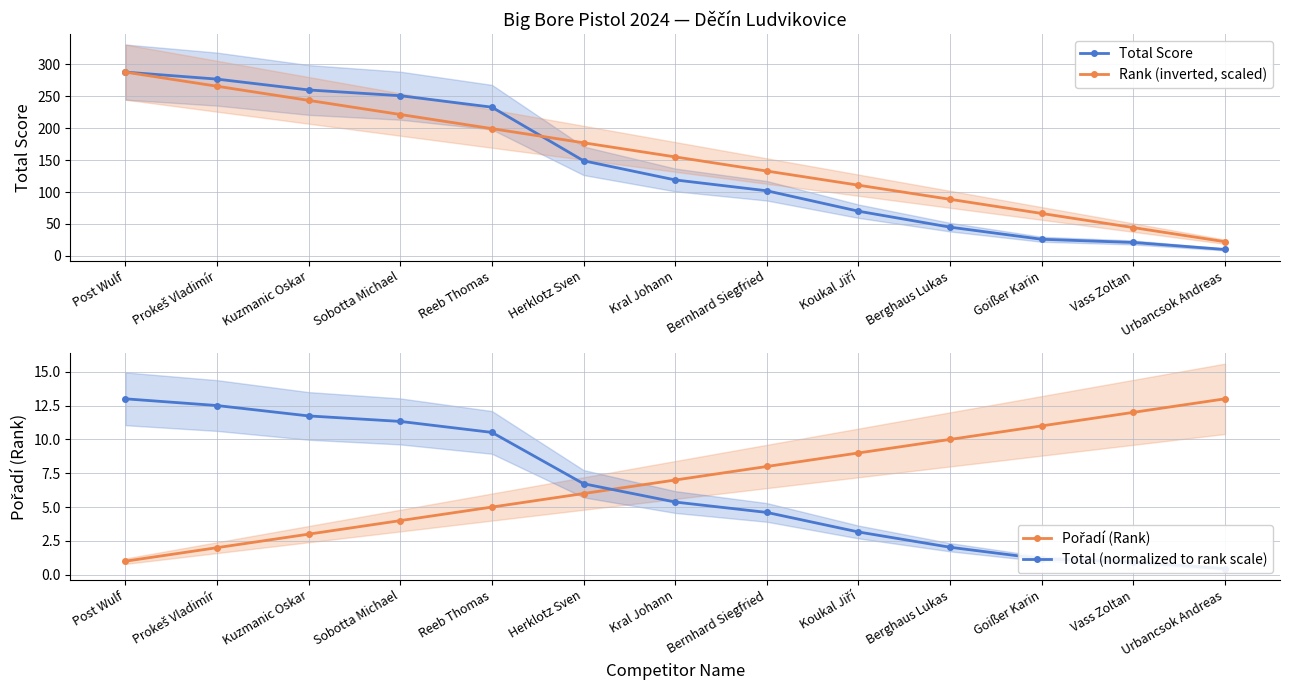

How many lines are shown in the chart?

4